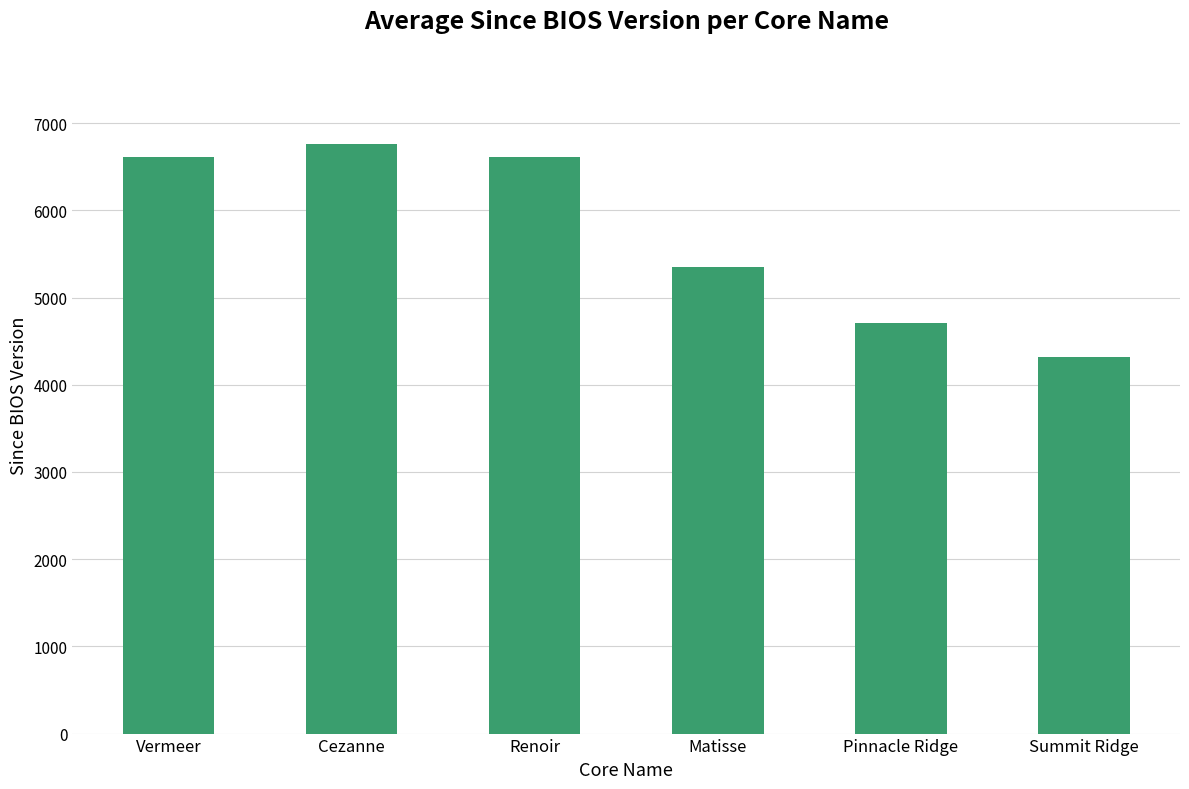

At which category does the chart reach its peak across all series?

Cezanne